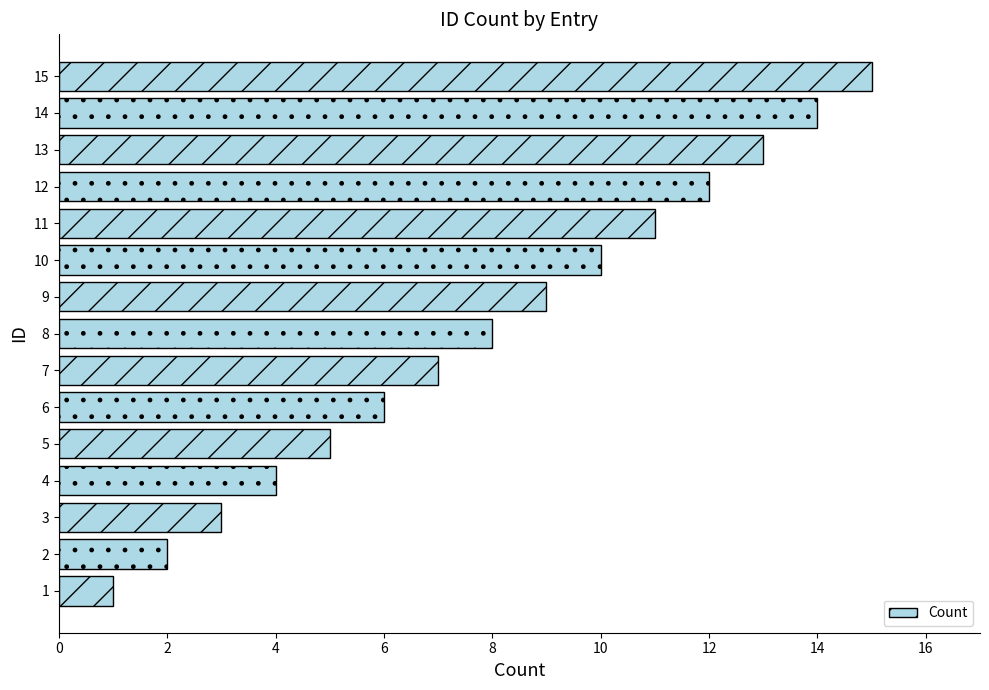

Which category has the highest value across all series?

15